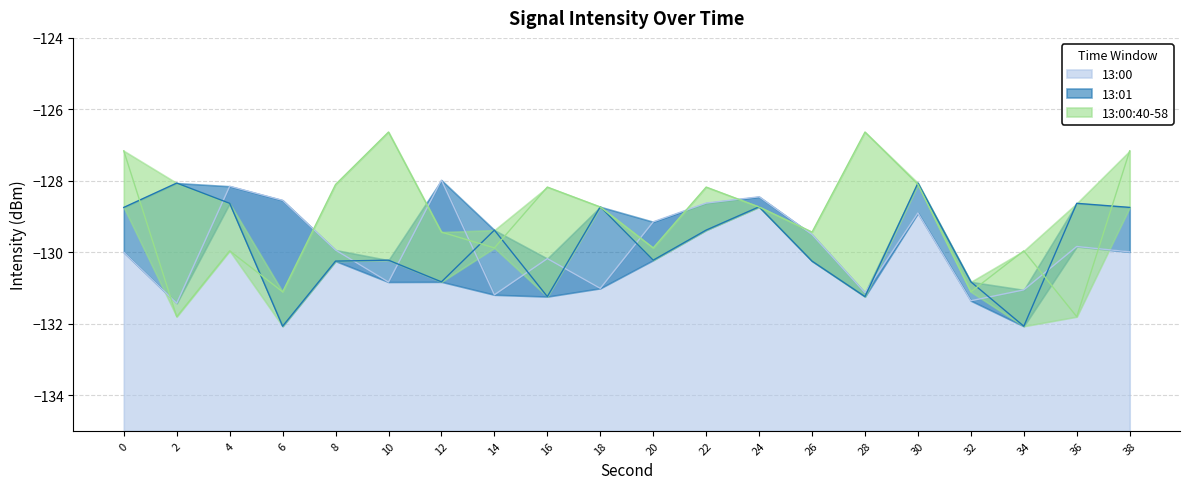

At which category does 13:01 reach its first local valley?

6